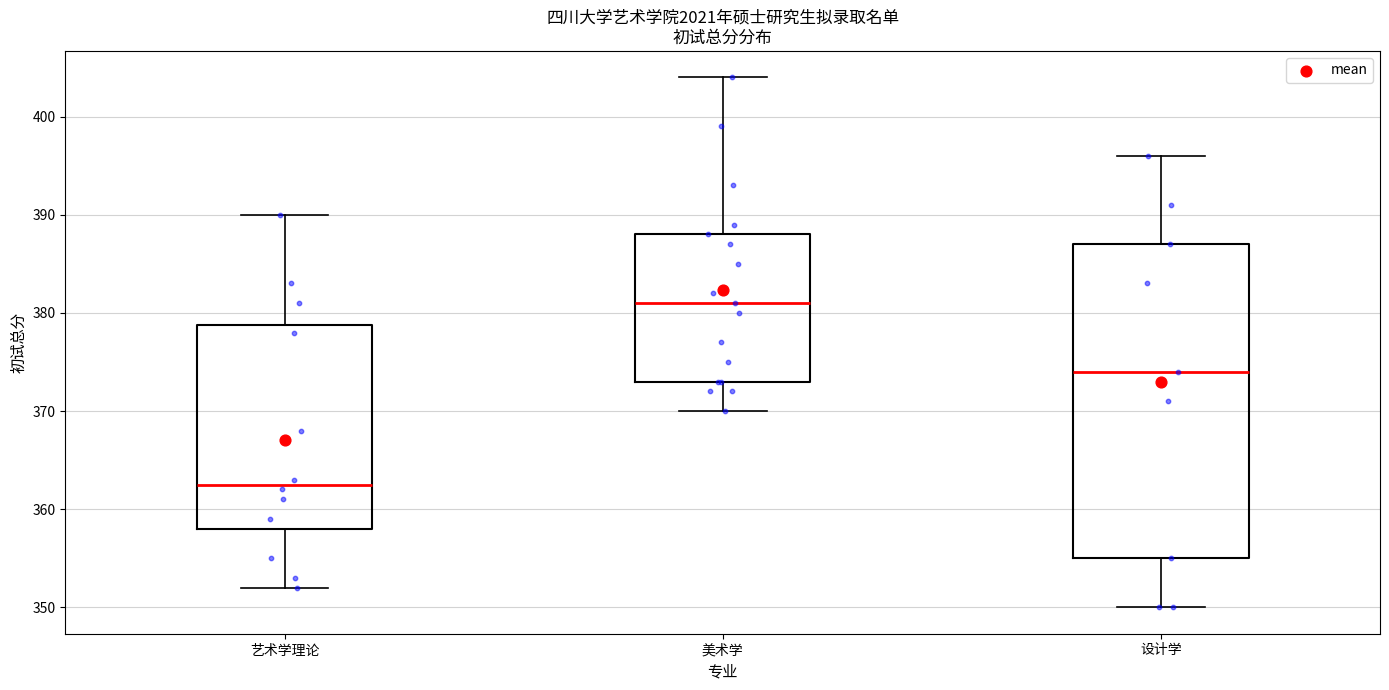

Where does the median line of the box for 设计学 sit on the y-axis? The values are not printed on the chart, so give them approximately, as read against the axis.

374